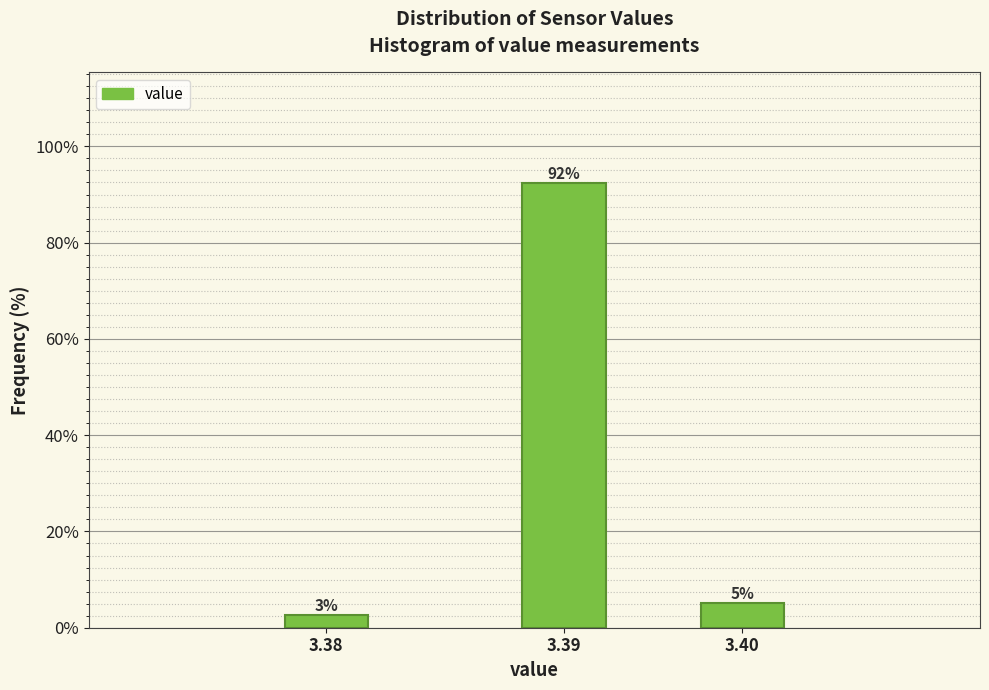

Are the bars horizontal?

No